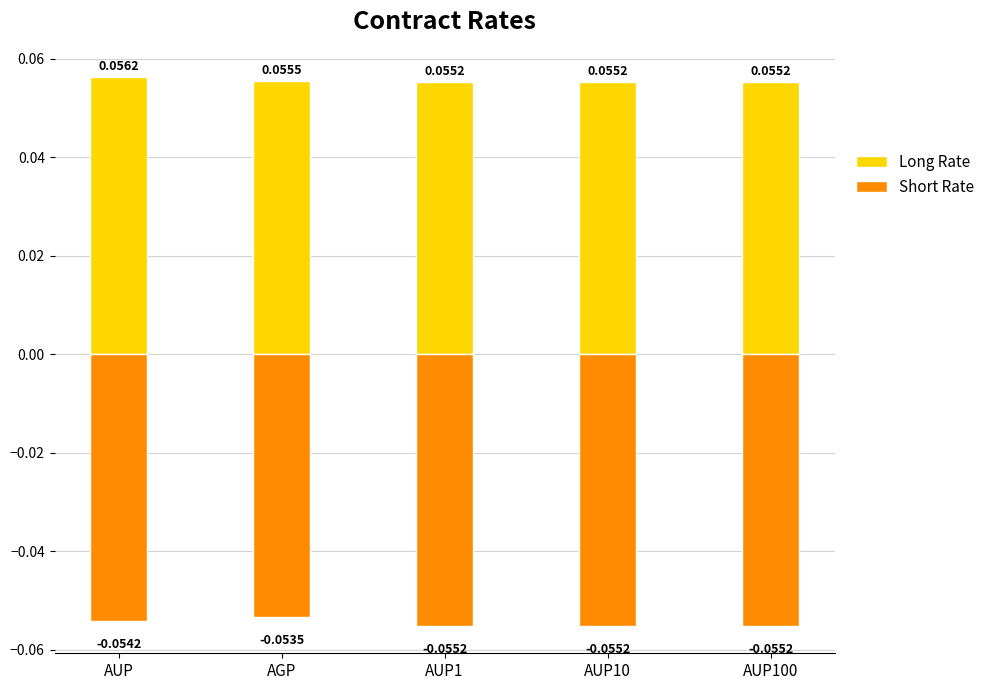

What is the label of the 4th bar from the right?

AGP